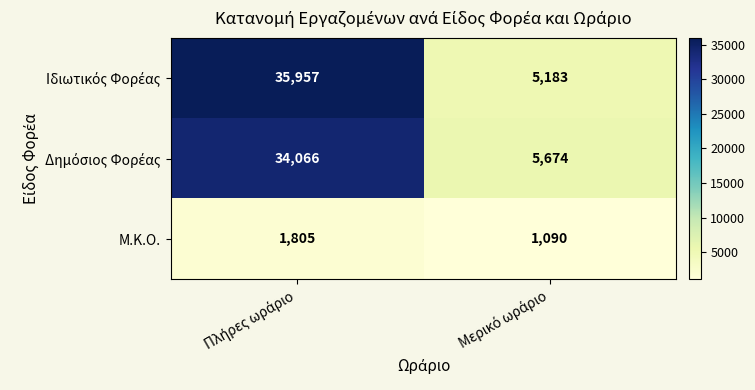

What is the maximum value for Μ.Κ.Ο.?

1805